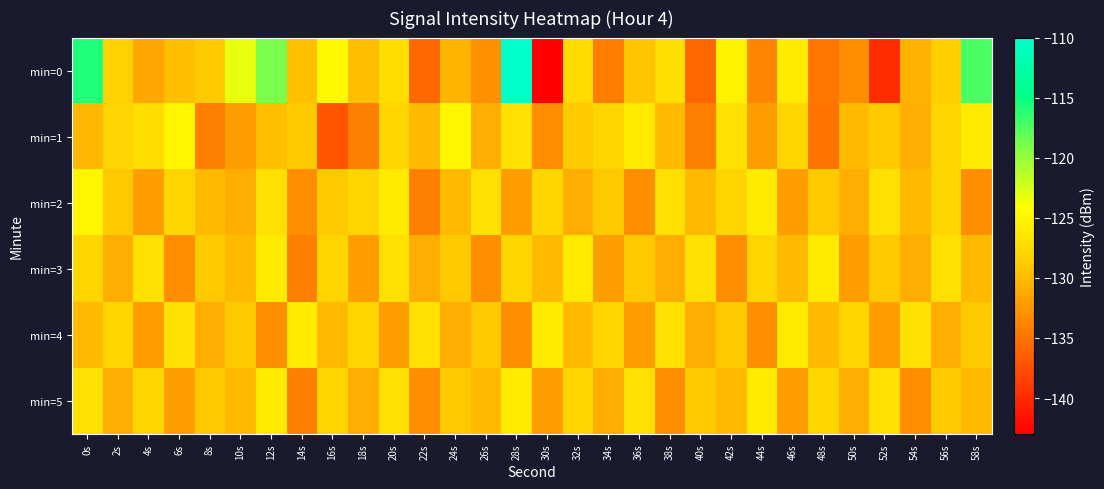

Which has a higher value, 14s or 44s?

14s